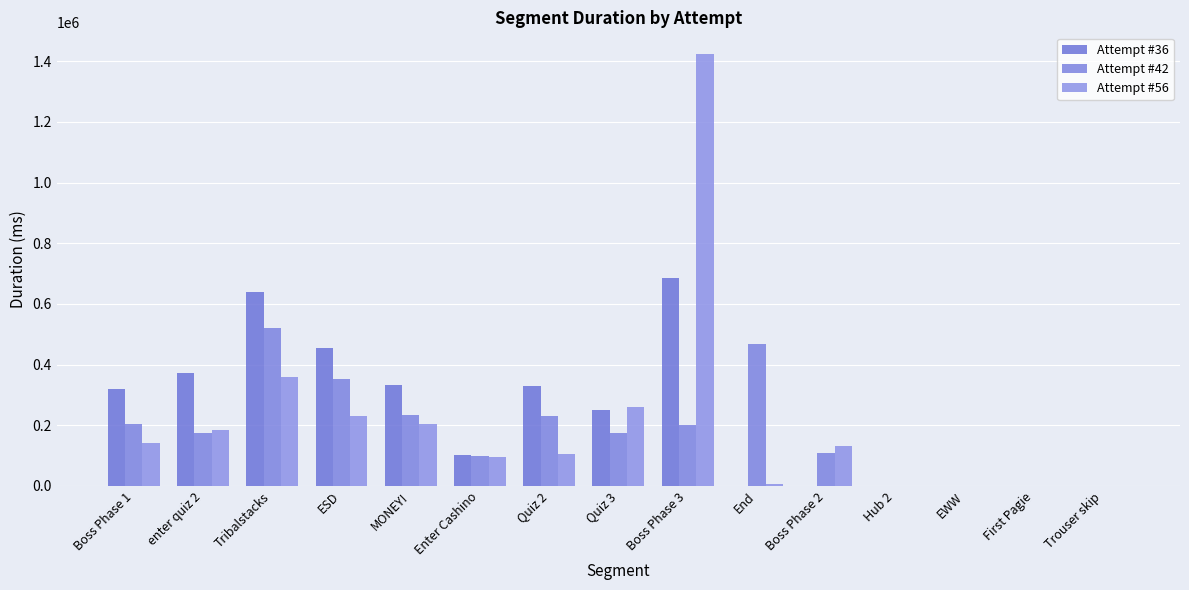

How many data points does each series have?

15